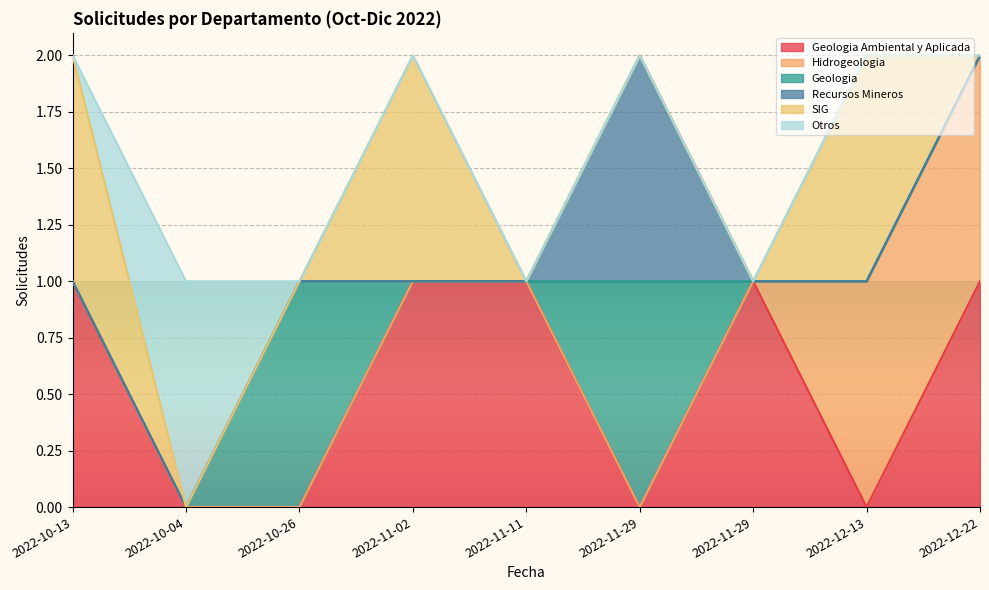

What are all the series names shown in the legend?

Geologia Ambiental y Aplicada, Hidrogeologia, Geologia, Recursos Mineros, SIG, Otros